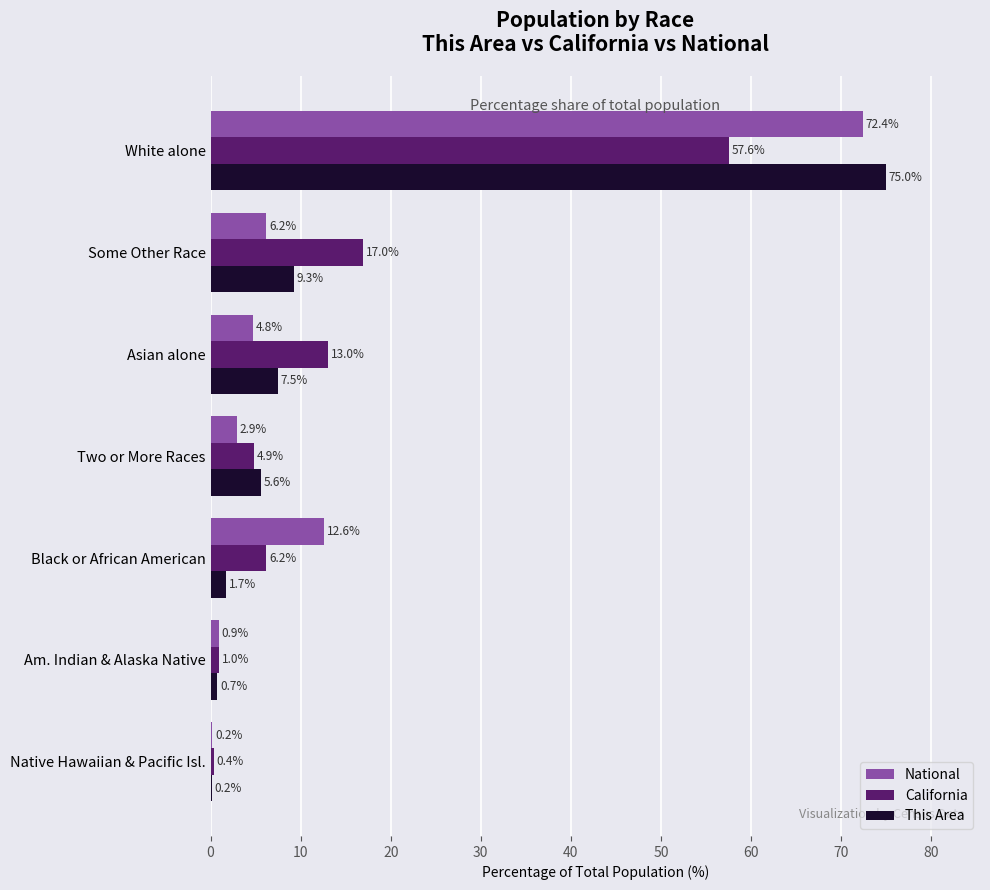

Which series changed the most between Am. Indian & Alaska Native and Two or More Races?

This Area